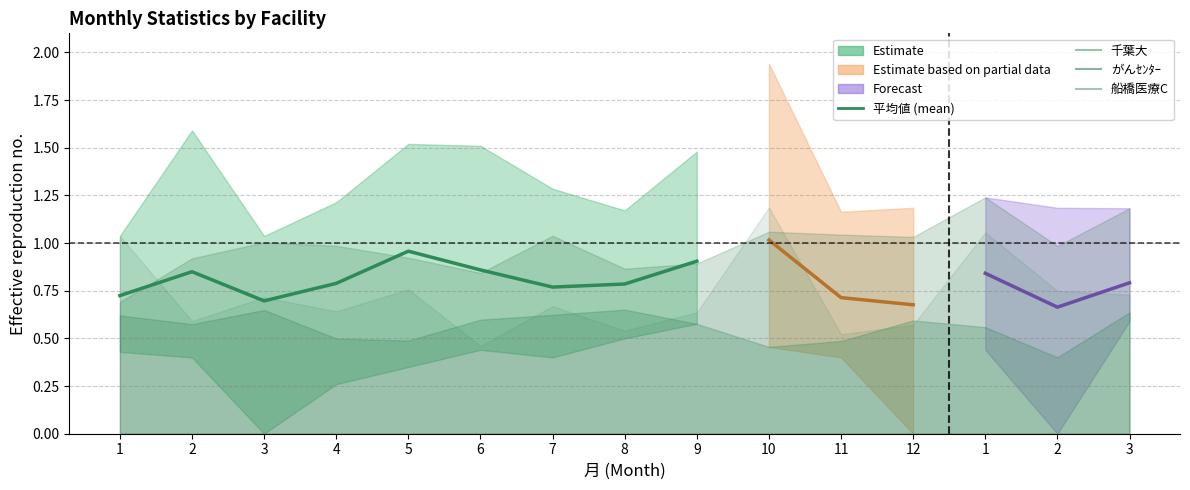

What is the difference between the highest and lowest values at 7?

0.9